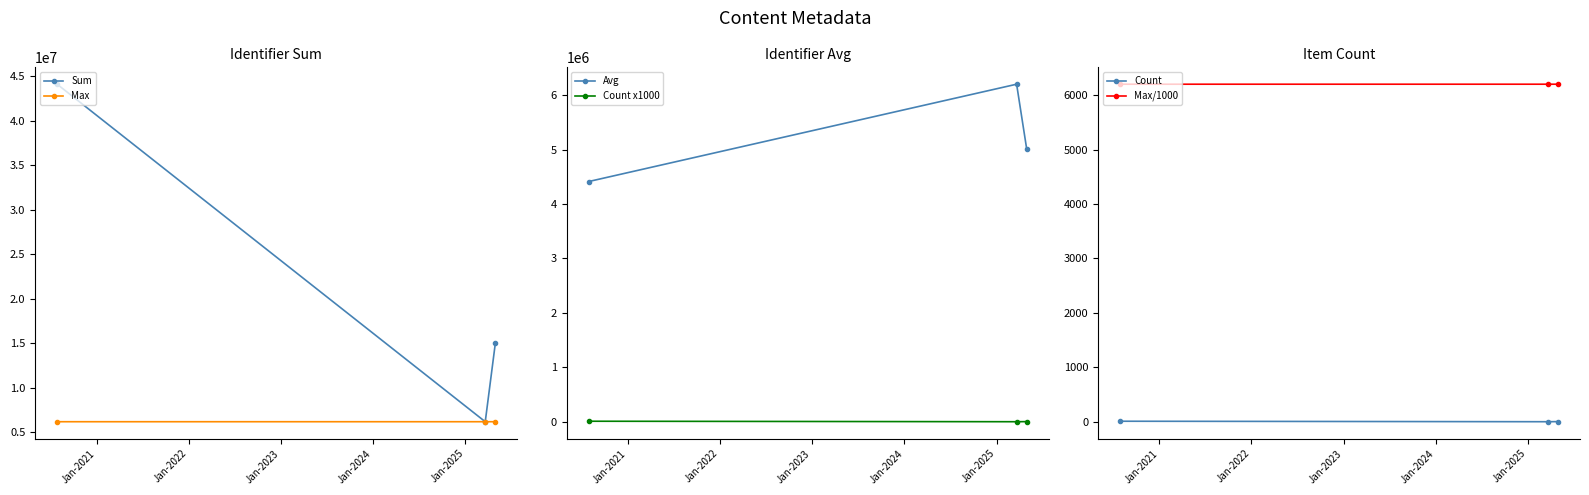

What is the highest value of the Max series?

6200899